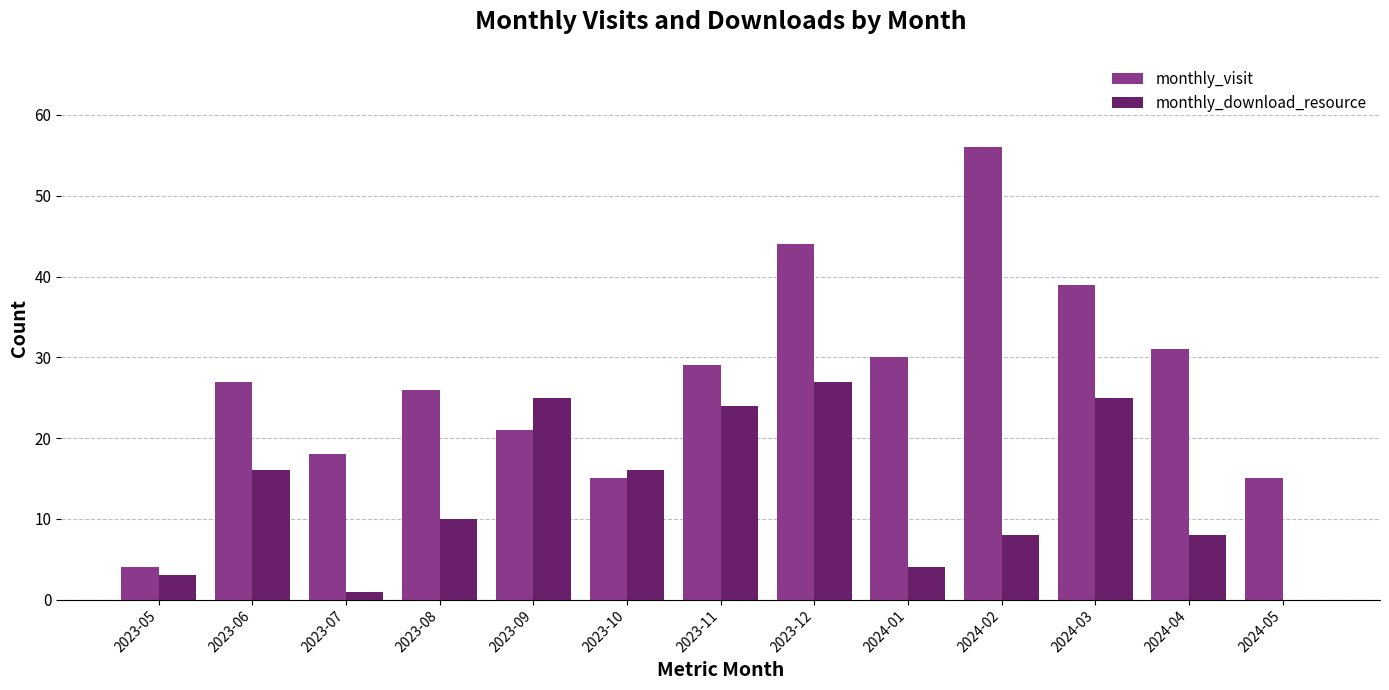

What is the sum of the monthly_download_resource values at 2023-10 and 2023-09?

41